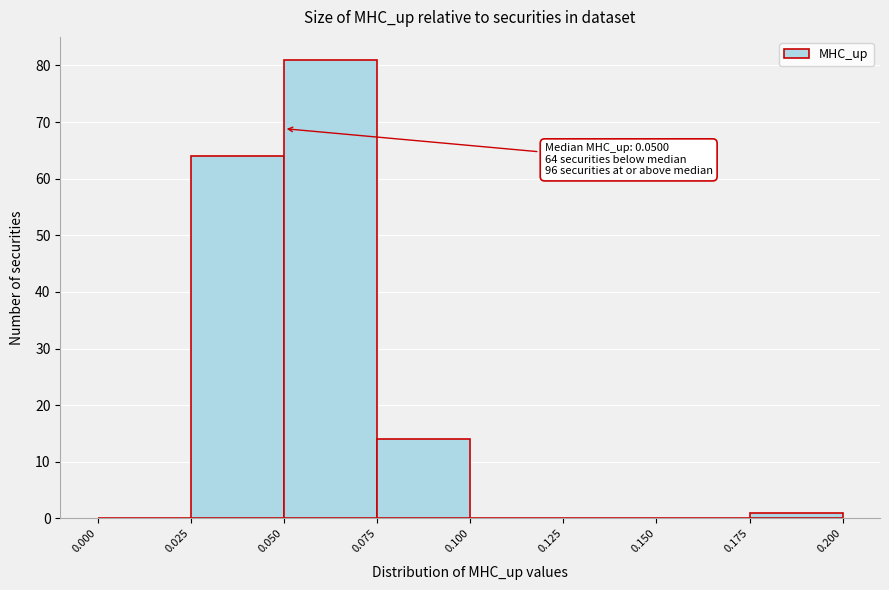

Which range on the x-axis has the tallest bar?

0.050 to 0.075